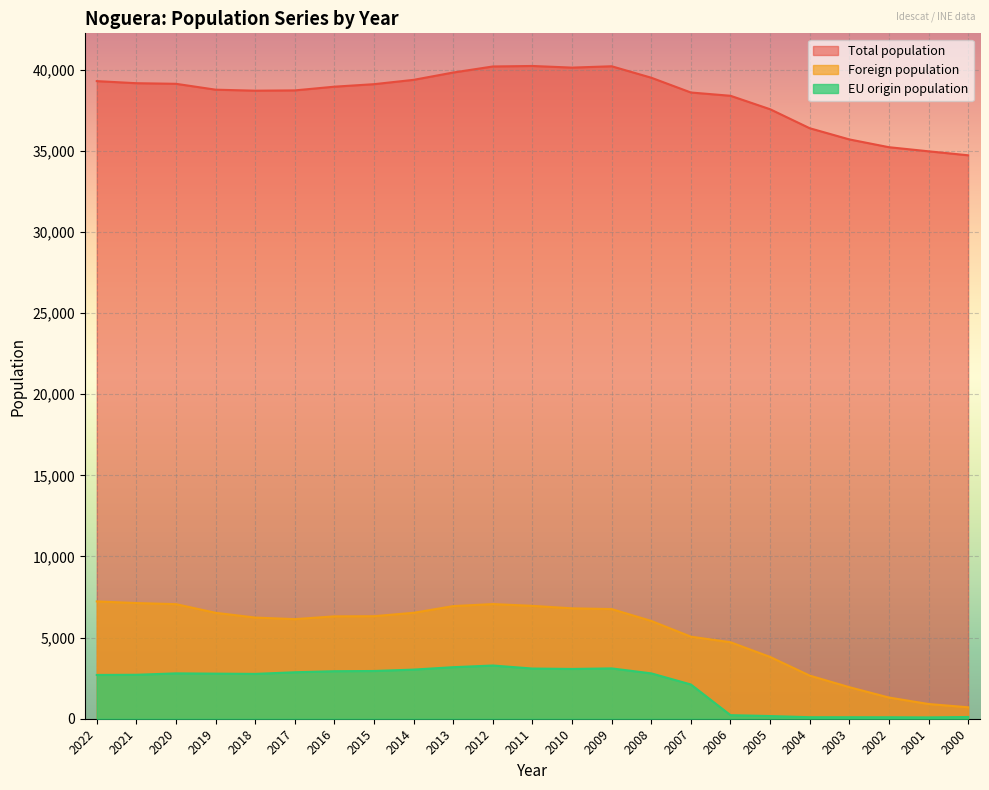

Reading right to left, what are all the values shown in this chart?

Total population: 2000=34727	2001=34972	2002=35225	2003=35705	2004=36394	2005=37565	2006=38394	2007=38596	2008=39507	2009=40213	2010=40130	2011=40231	2012=40200	2013=39828	2014=39376	2015=39109	2016=38955	2017=38726	2018=38708	2019=38770	2020=39132	2021=39169	2022=39297
Foreign population: 2000=705	2001=907	2002=1307	2003=1945	2004=2658	2005=3809	2006=4715	2007=5058	2008=6027	2009=6758	2010=6804	2011=6956	2012=7067	2013=6941	2014=6530	2015=6319	2016=6310	2017=6138	2018=6235	2019=6528	2020=7061	2021=7129	2022=7231
EU origin population: 2000=107	2001=82	2002=91	2003=93	2004=94	2005=165	2006=221	2007=2111	2008=2796	2009=3102	2010=3068	2011=3093	2012=3280	2013=3177	2014=3028	2015=2942	2016=2929	2017=2864	2018=2764	2019=2779	2020=2796	2021=2709	2022=2698